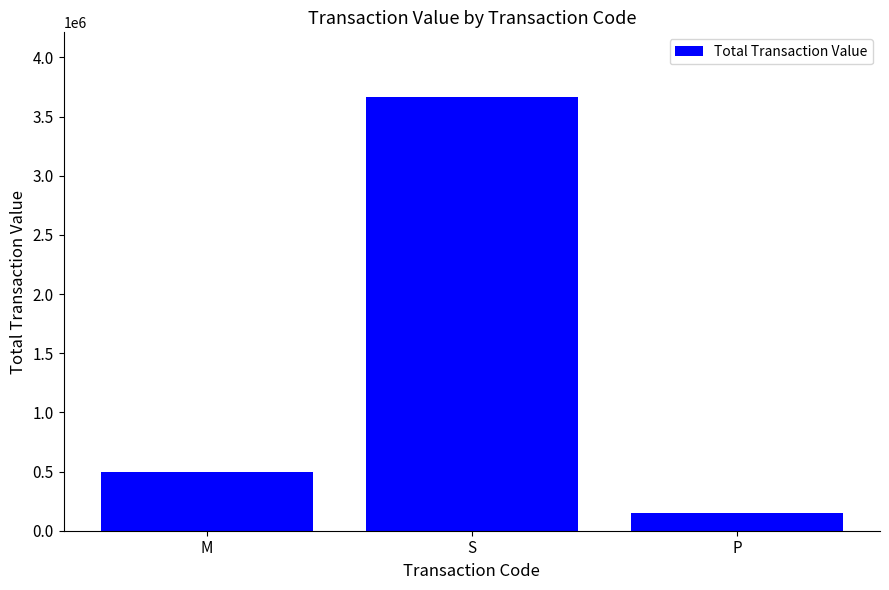

Which category has the highest value across all series?

S